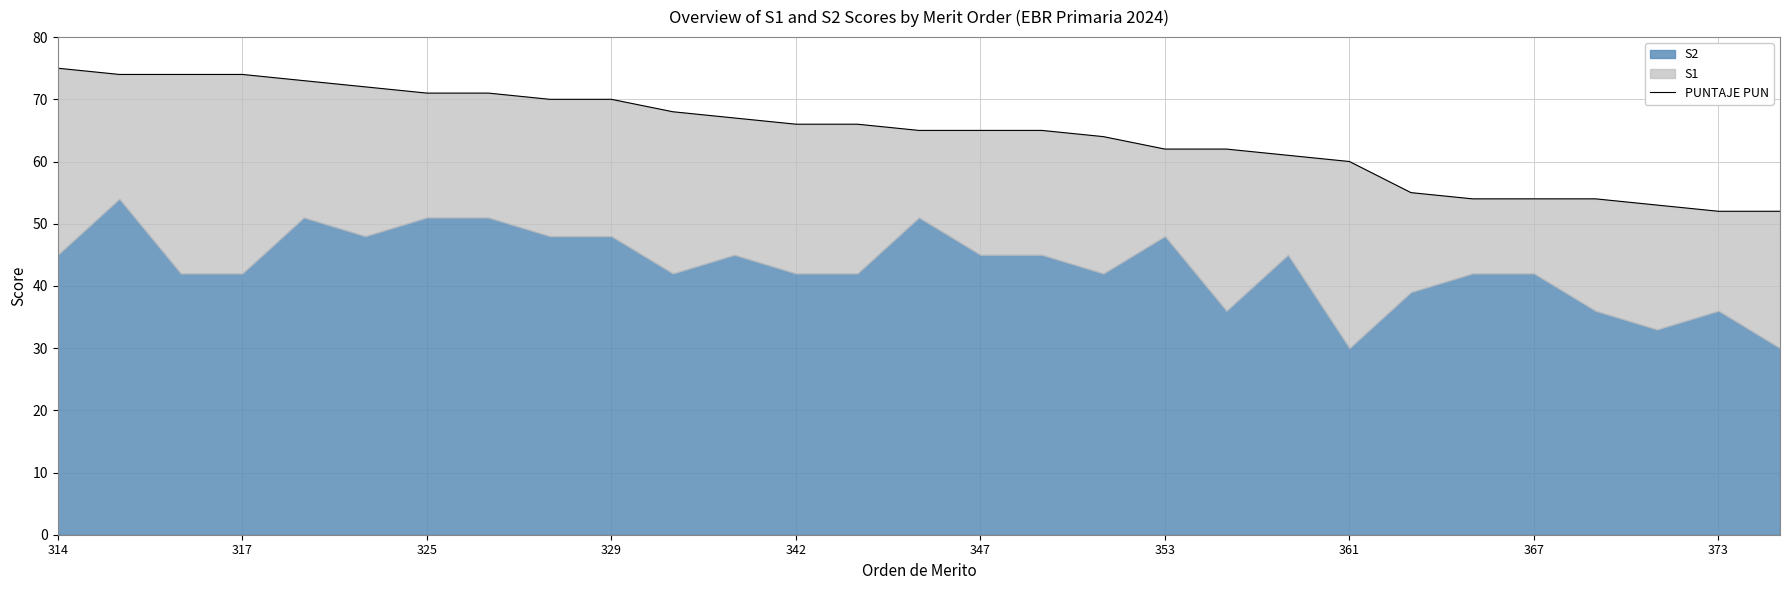

Read the value at 373.

52